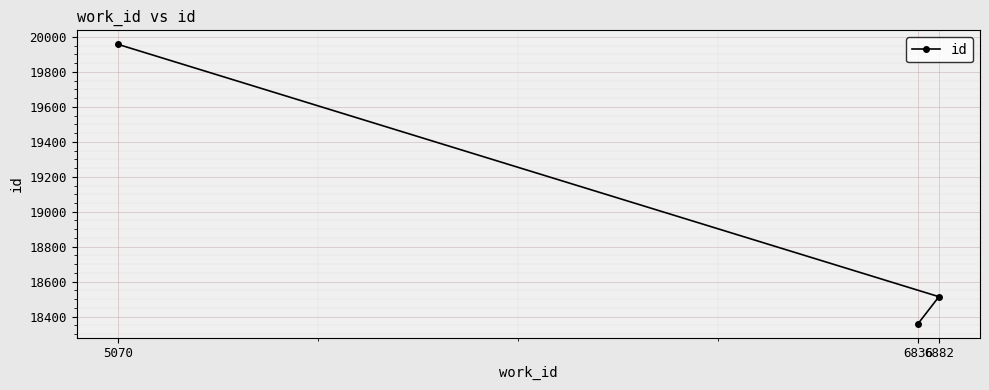

How many lines are shown in the chart?

1